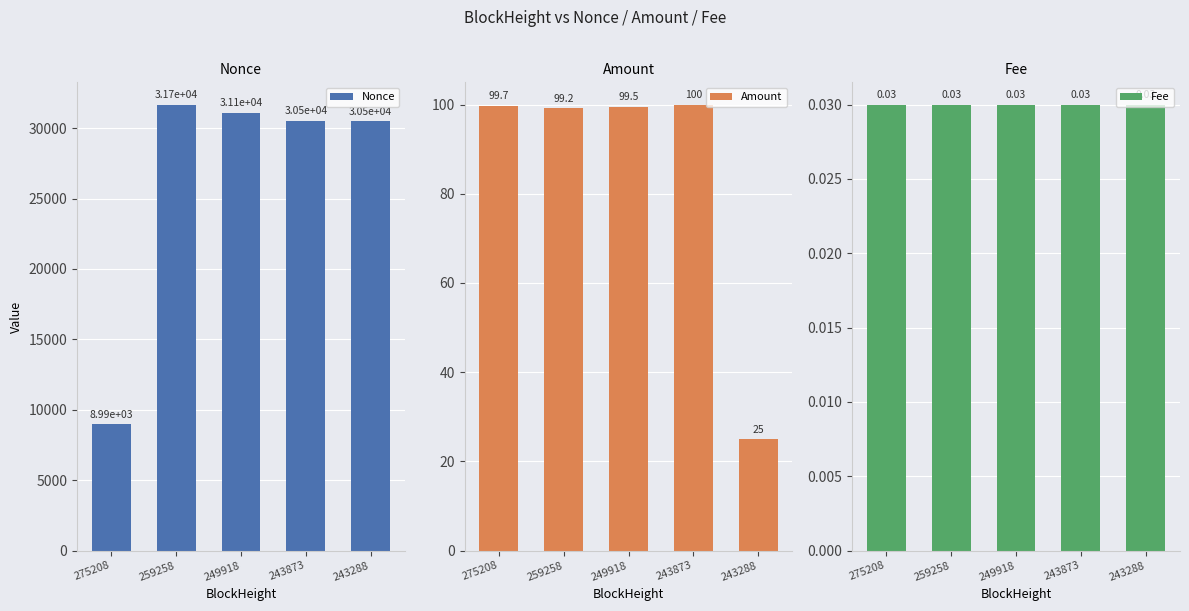

At 249918, list the series in order from smallest to largest.

Fee, Amount, Nonce